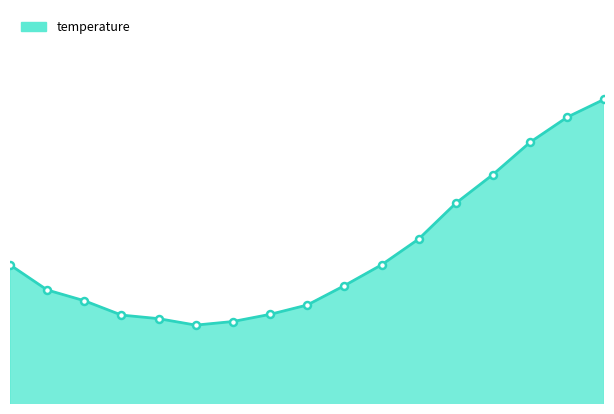

Which category has the highest value across all series?

08:00